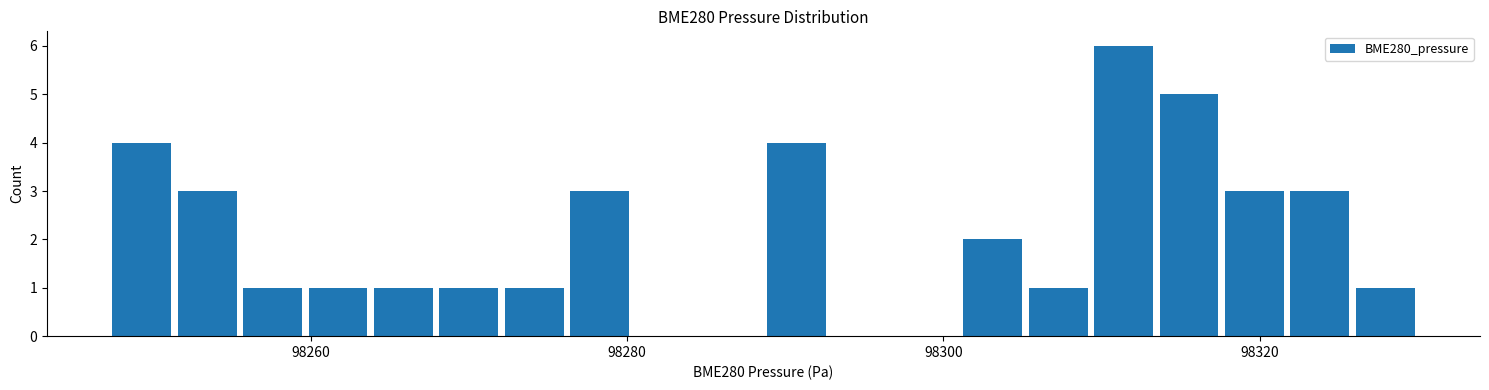

Read against the x-axis, roughly where is the centre of the tallest bar?

98312